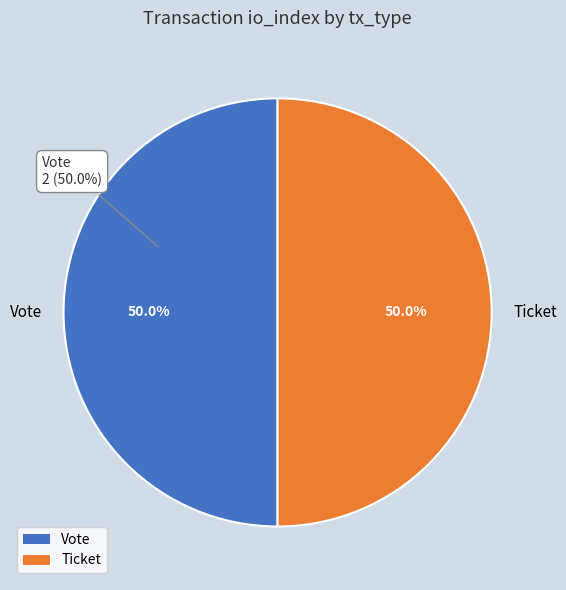

To the nearest percent, what is the average slice percentage?

50%